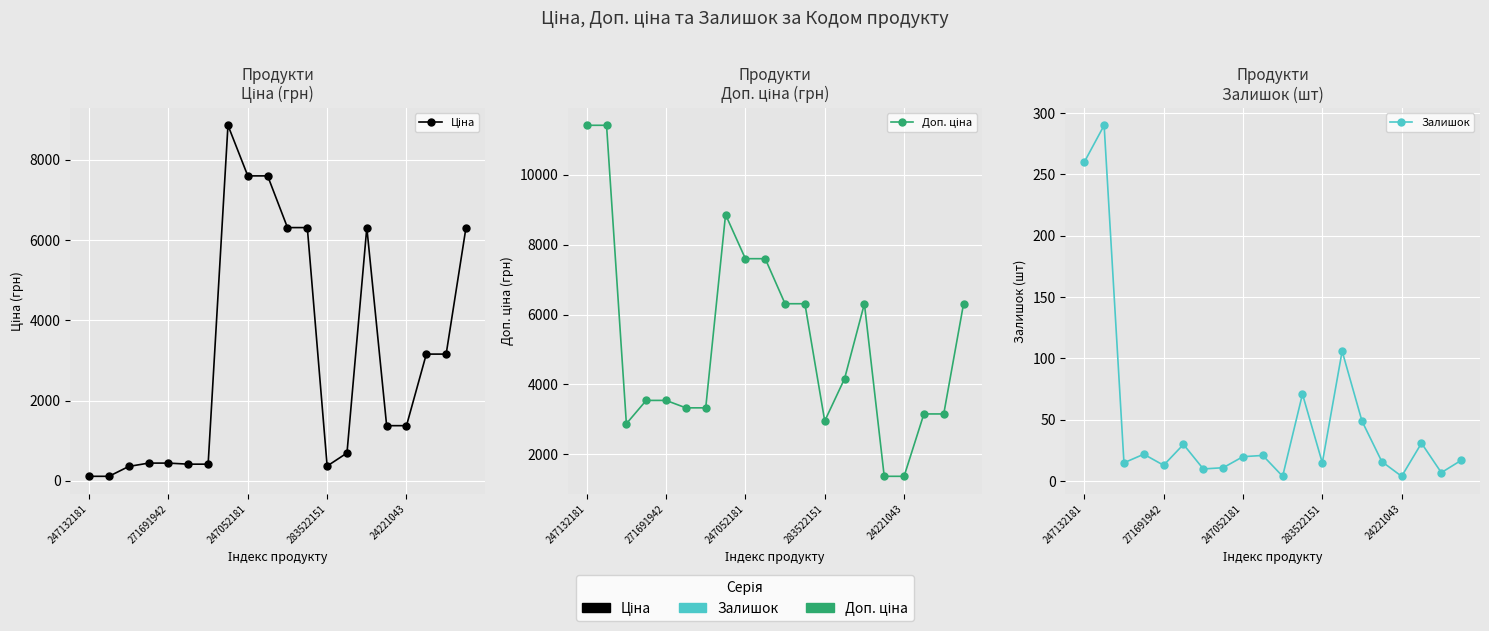

What is the label of the 11th point from the left?

10